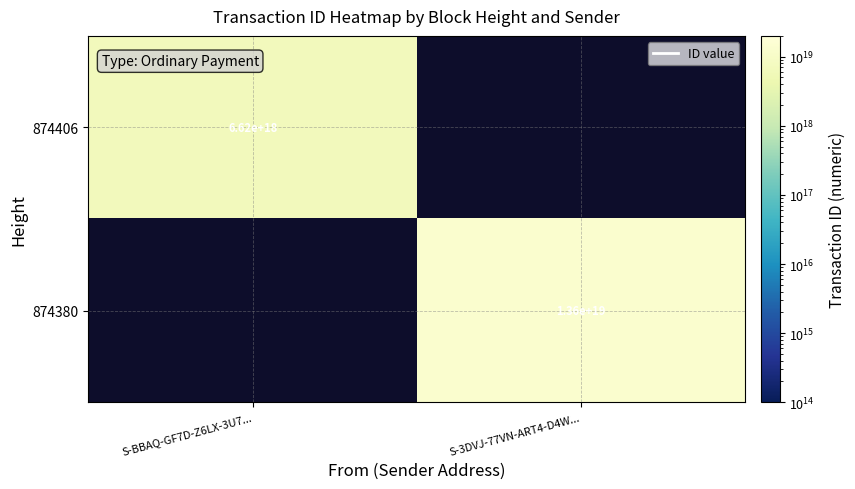

Between S-3DVJ-77VN-ART4-D4W... and S-BBAQ-GF7D-Z6LX-3U7..., which is larger?

S-BBAQ-GF7D-Z6LX-3U7...